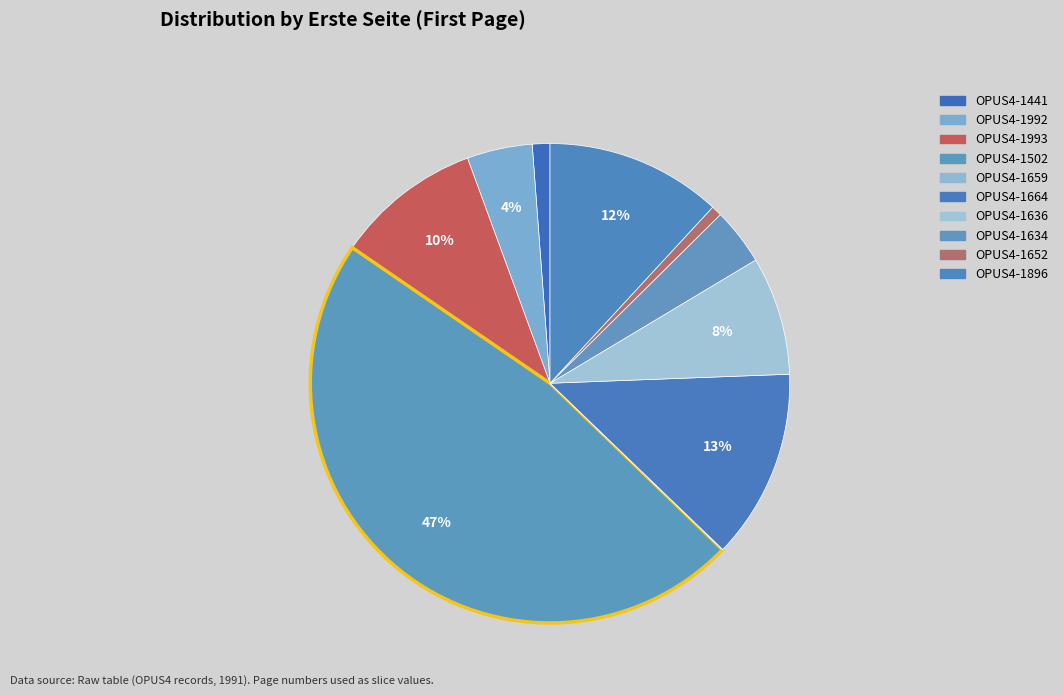

Count the number of slices in the pie.

10